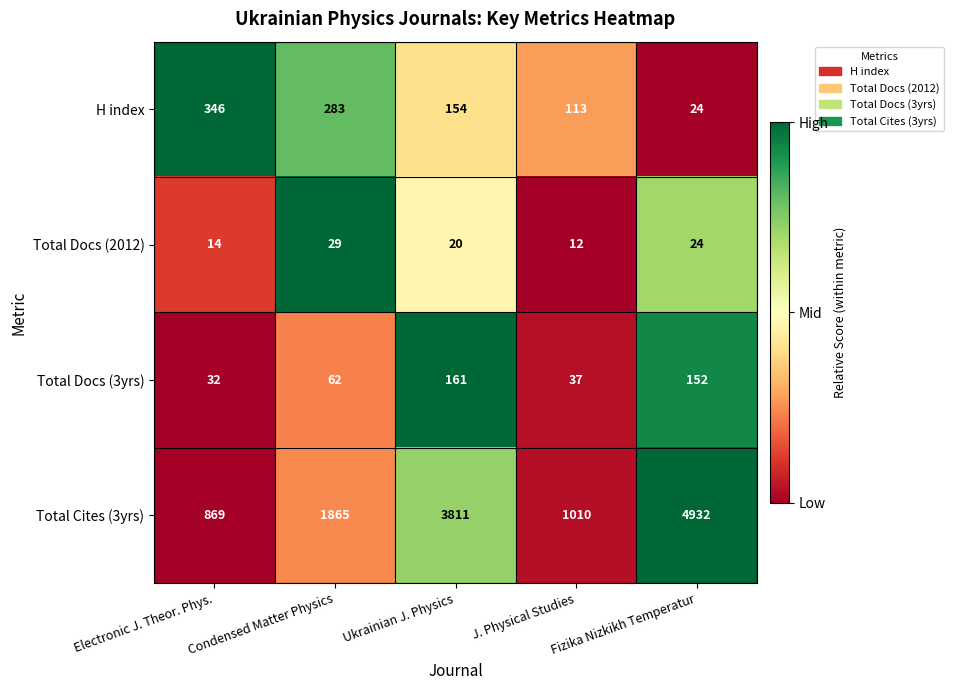

What is the highest value of the H index series?

346